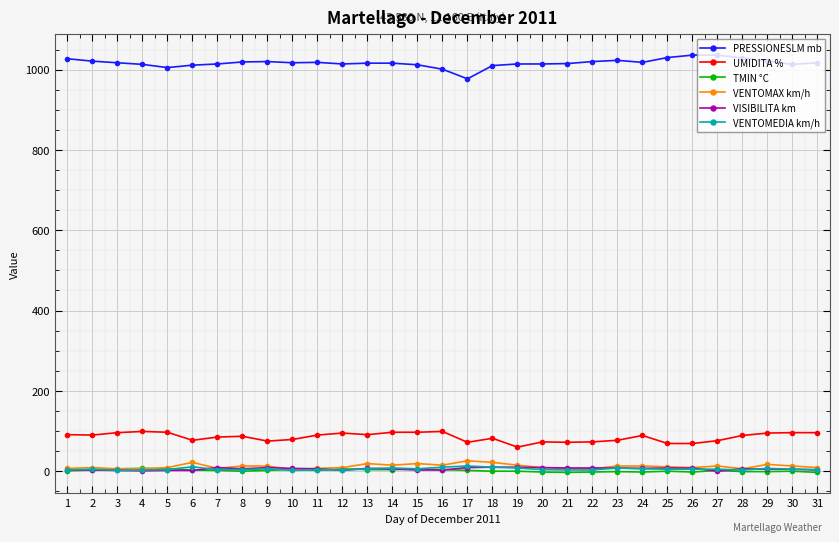

Which series has the largest total across all categories?

PRESSIONESLM mb